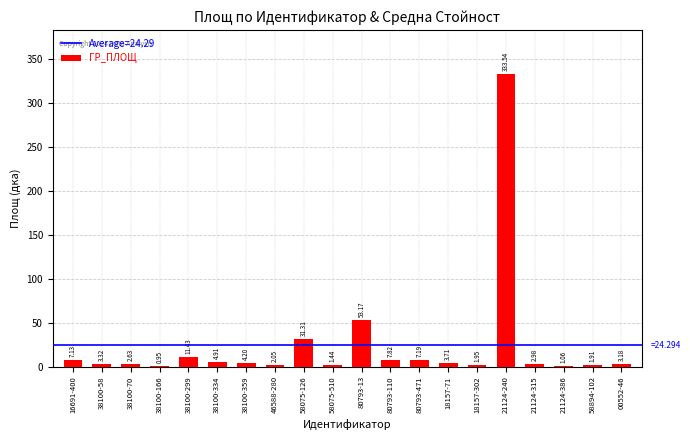

Which has a higher value, 00552-46 or 18157-71?

18157-71